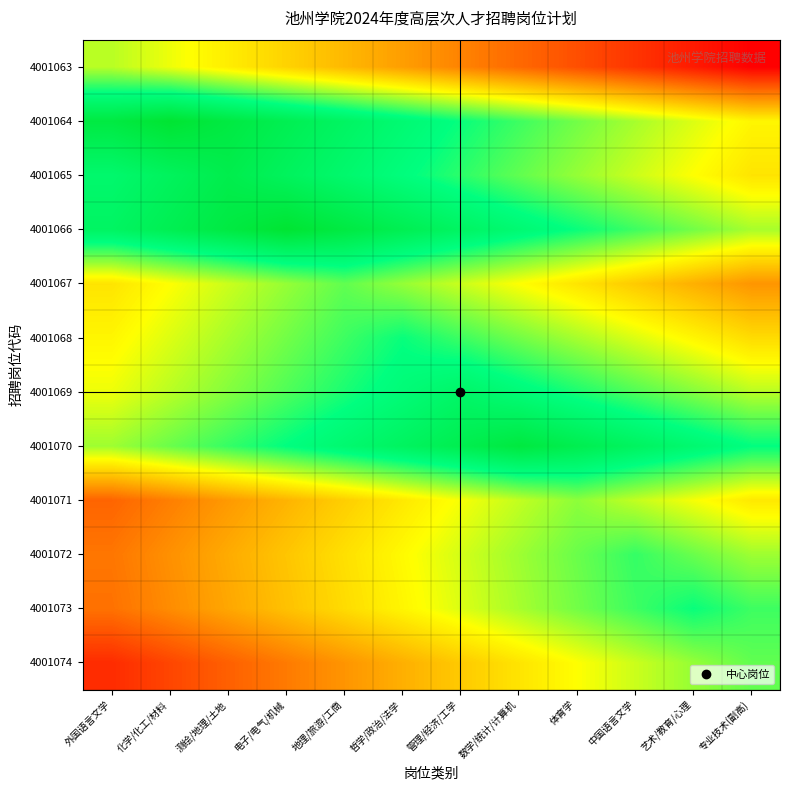

What is the smallest value displayed?

-9.2